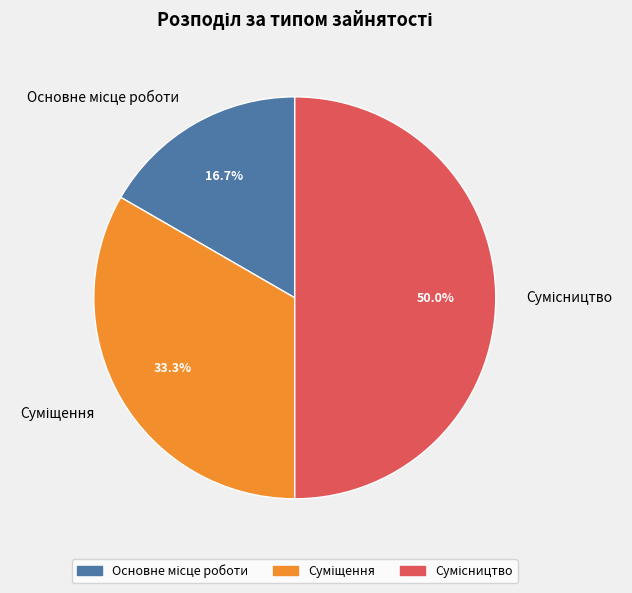

To the nearest percent, what is the difference between the largest and smallest slice percentages?

33%